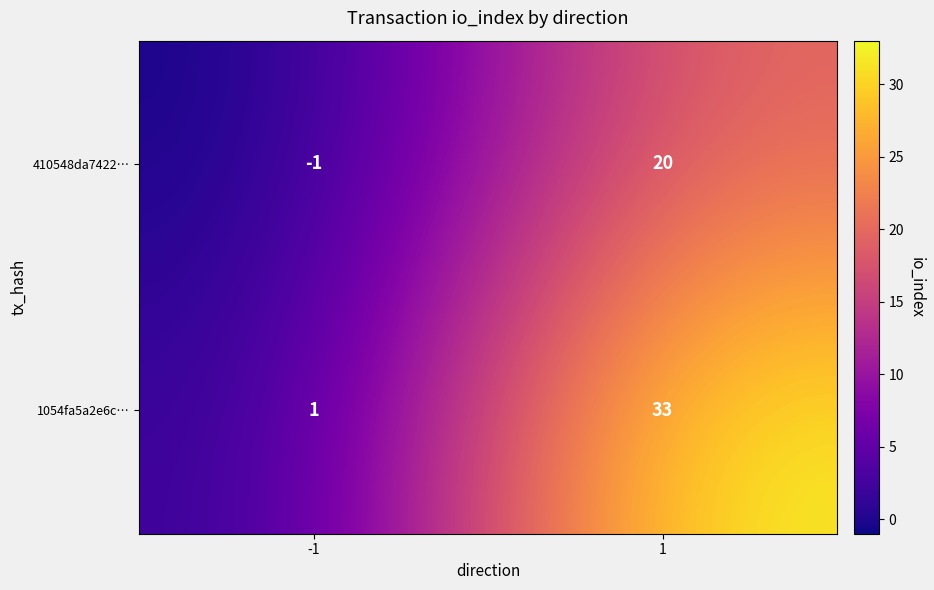

What is the difference between the 1054fa5a2e6c… values at 1 and -1?

32